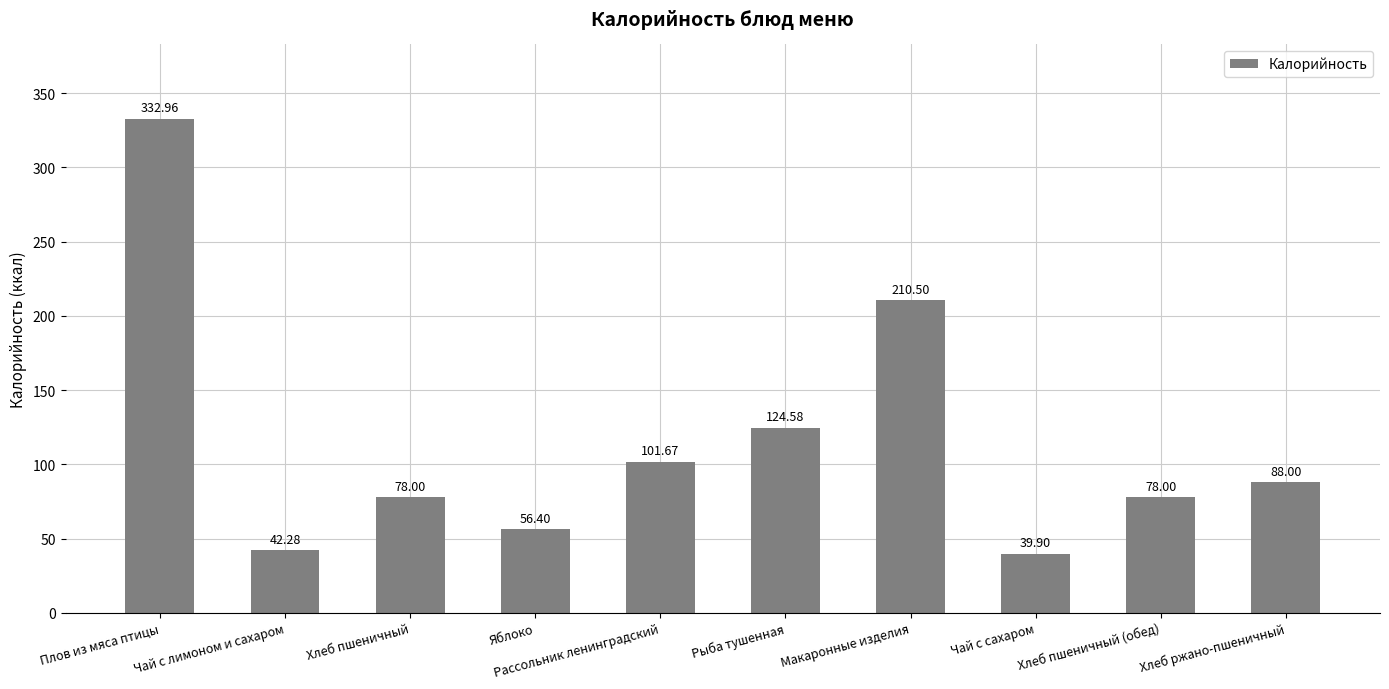

Does the chart contain any negative values?

No